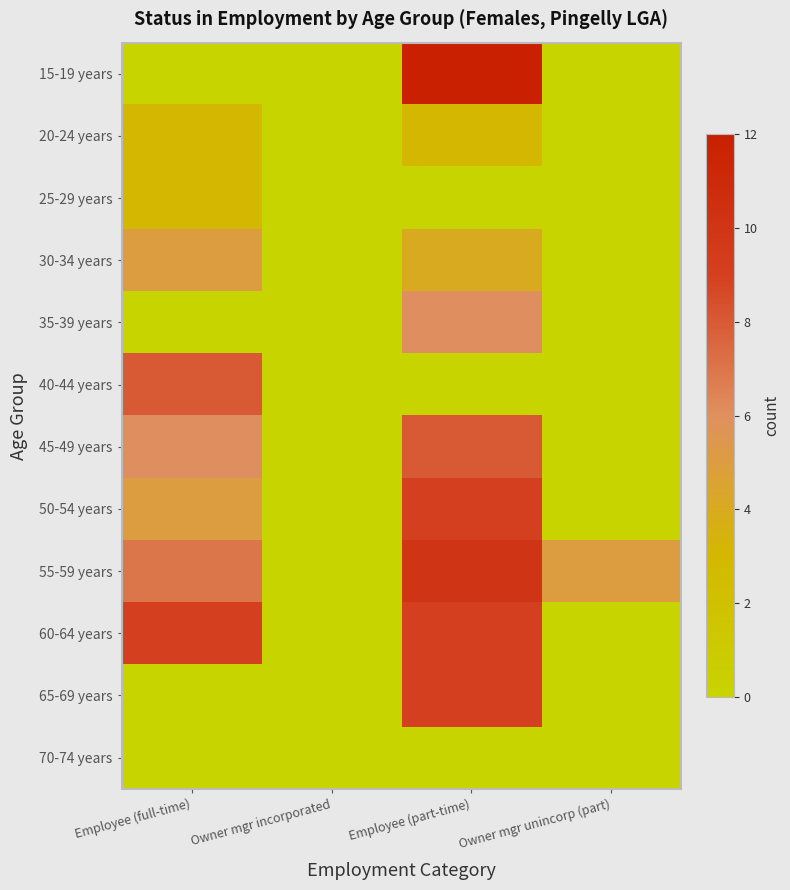

Rank the series by their maximum value, from lowest to highest.

70-74 years, 20-24 years, 25-29 years, 30-34 years, 35-39 years, 40-44 years, 45-49 years, 50-54 years, 60-64 years, 65-69 years, 55-59 years, 15-19 years